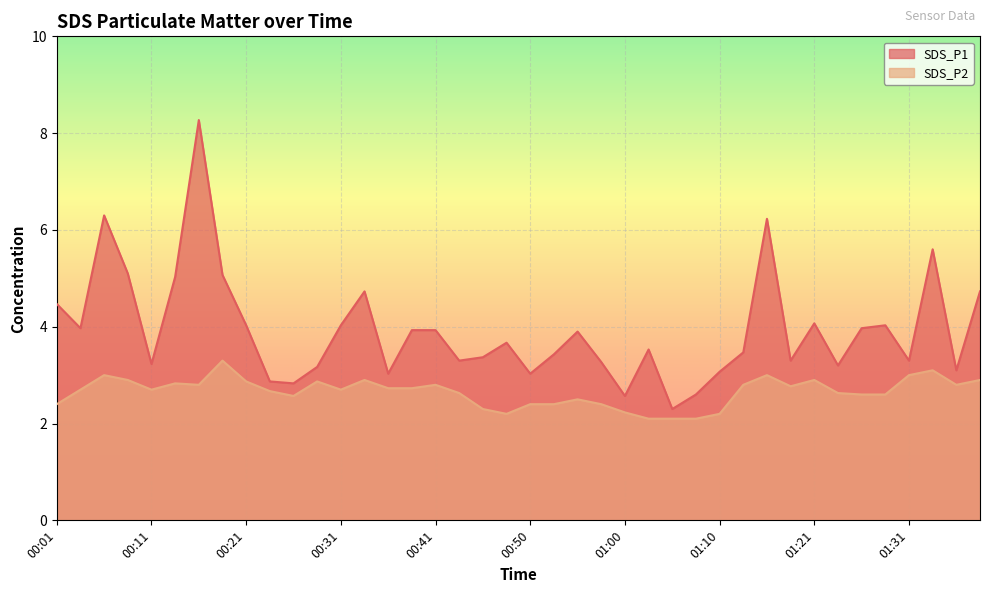

What are all the series names shown in the legend?

SDS_P1, SDS_P2